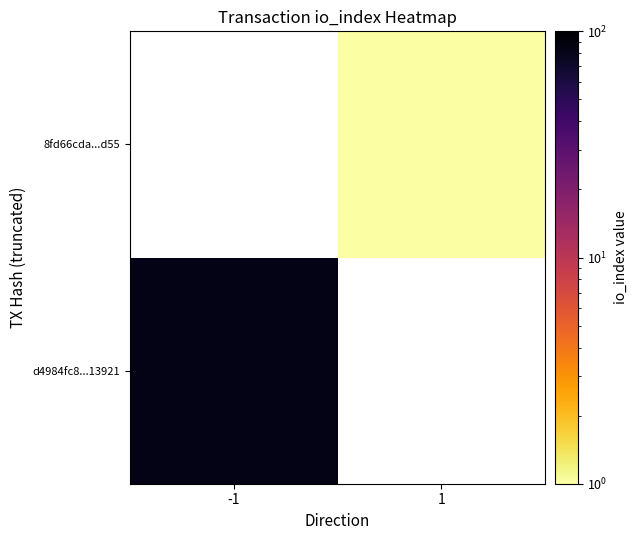

At -1, list the series in order from largest to smallest.

d4984fc8...13921, 8fd66cda...d55